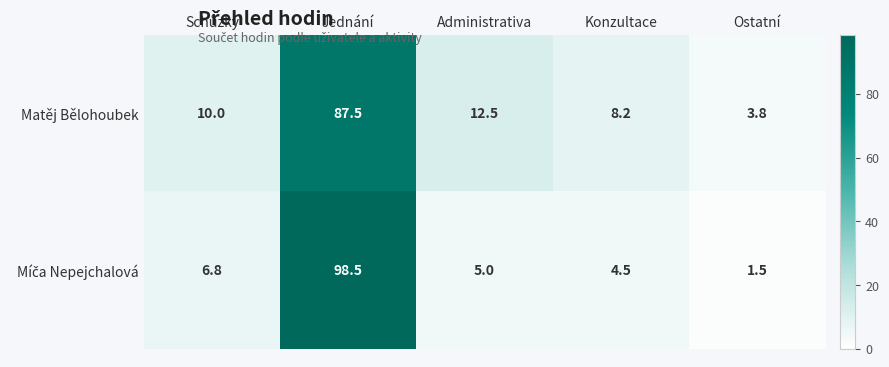

What is the greatest value displayed?

98.5